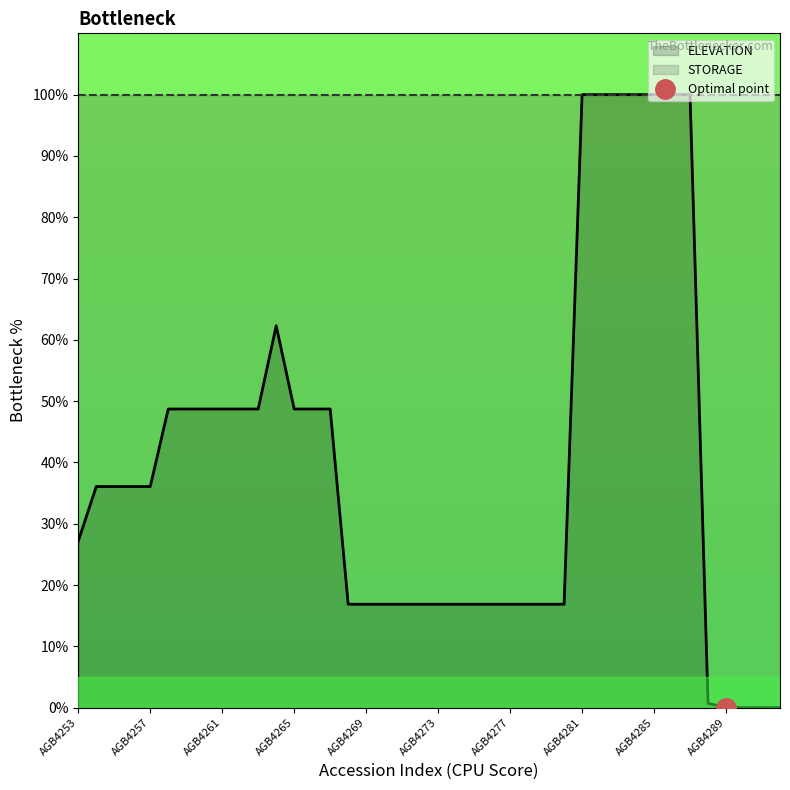

List the labels in order of value, largest first.

AGB4281, AGB4282, AGB4283, AGB4284, AGB4285, AGB4286, AGB4287, AGB4264, AGB4258, AGB4259, AGB4260, AGB4261, AGB4262, AGB4263, AGB4265, AGB4266, AGB4267, AGB4254, AGB4255, AGB4256, AGB4257, AGB4253, AGB4268, AGB4269, AGB4270, AGB4271, AGB4272, AGB4273, AGB4274, AGB4275, AGB4276, AGB4277, AGB4278, AGB4279, AGB4280, AGB4288, AGB4289, AGB4290, AGB4291, AGB4292